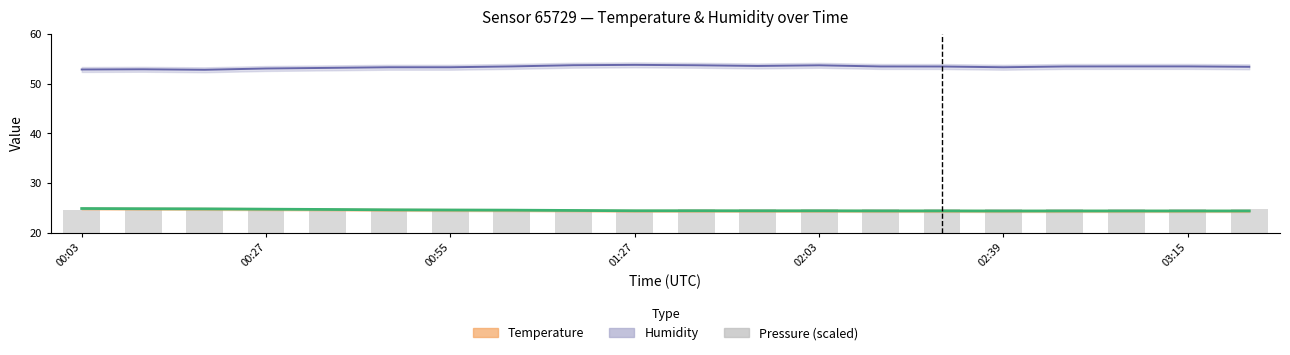

The Humidity series shows 32.9 at 17. True or false?

False